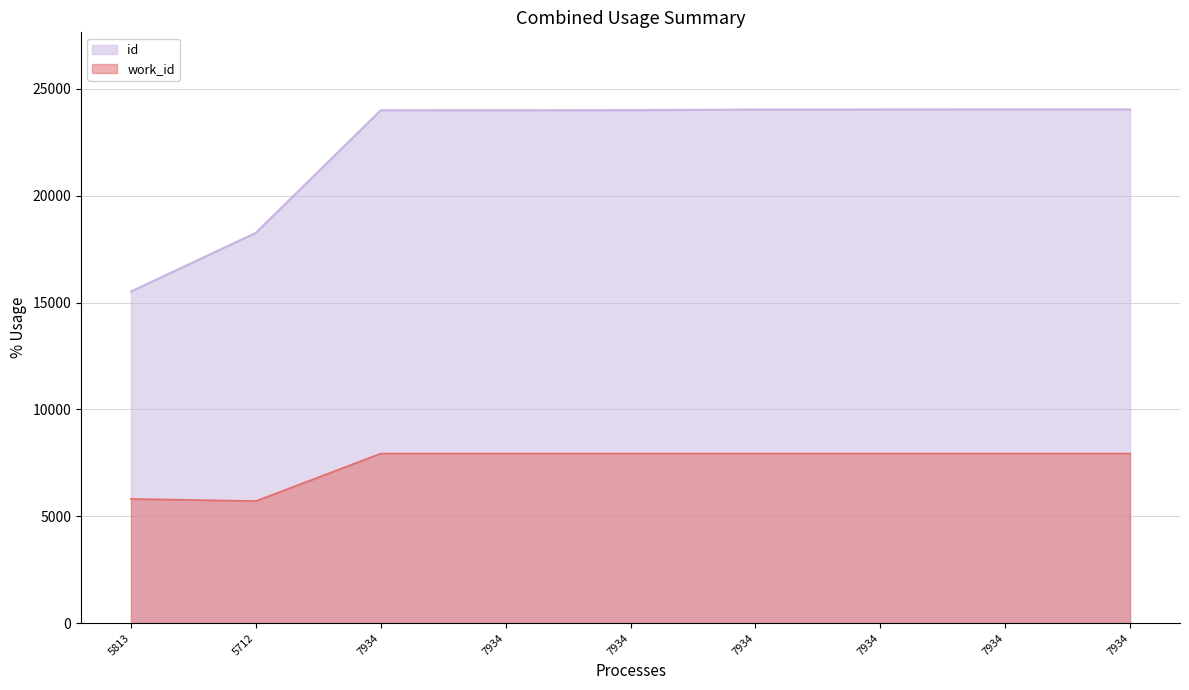

What are all the series names shown in the legend?

id, work_id